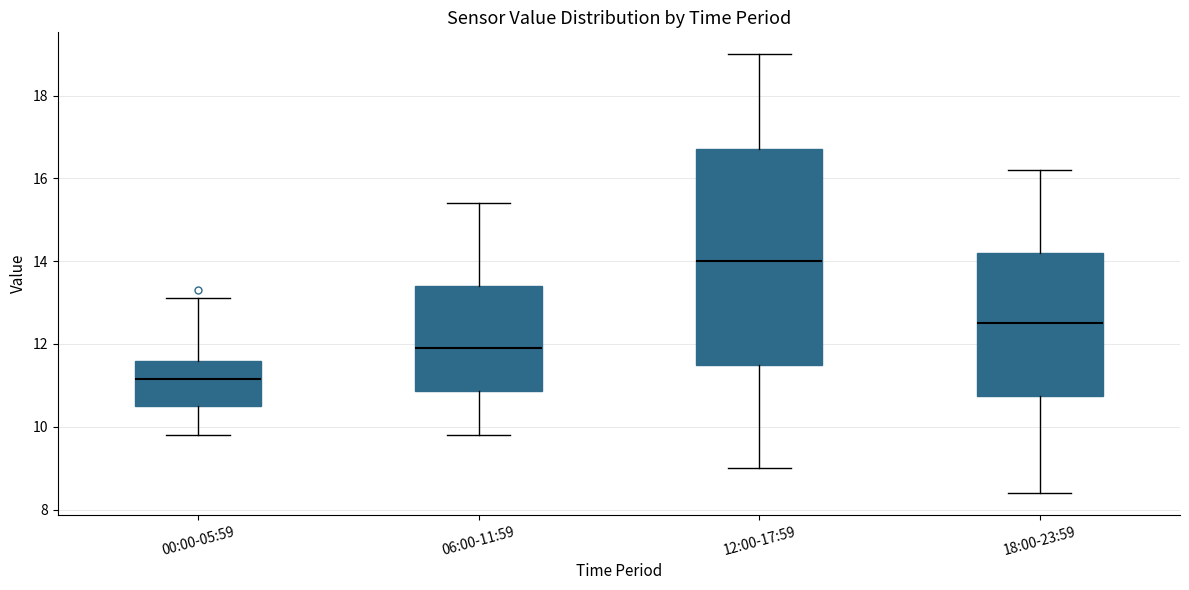

Reading left to right, read every box against the y-axis: the position of its median line, the range the box covers, and the ends of its whiskers. The values are not printed on the chart, so give them approximately, as read against the axis.

00:00-05:59: median 11.2, box 10.6 to 11.6, whiskers 9.8 to 13.2
06:00-11:59: median 12.0, box 10.8 to 13.4, whiskers 9.8 to 15.4
12:00-17:59: median 14.0, box 11.6 to 16.8, whiskers 9.0 to 19.0
18:00-23:59: median 12.6, box 10.8 to 14.2, whiskers 8.4 to 16.2